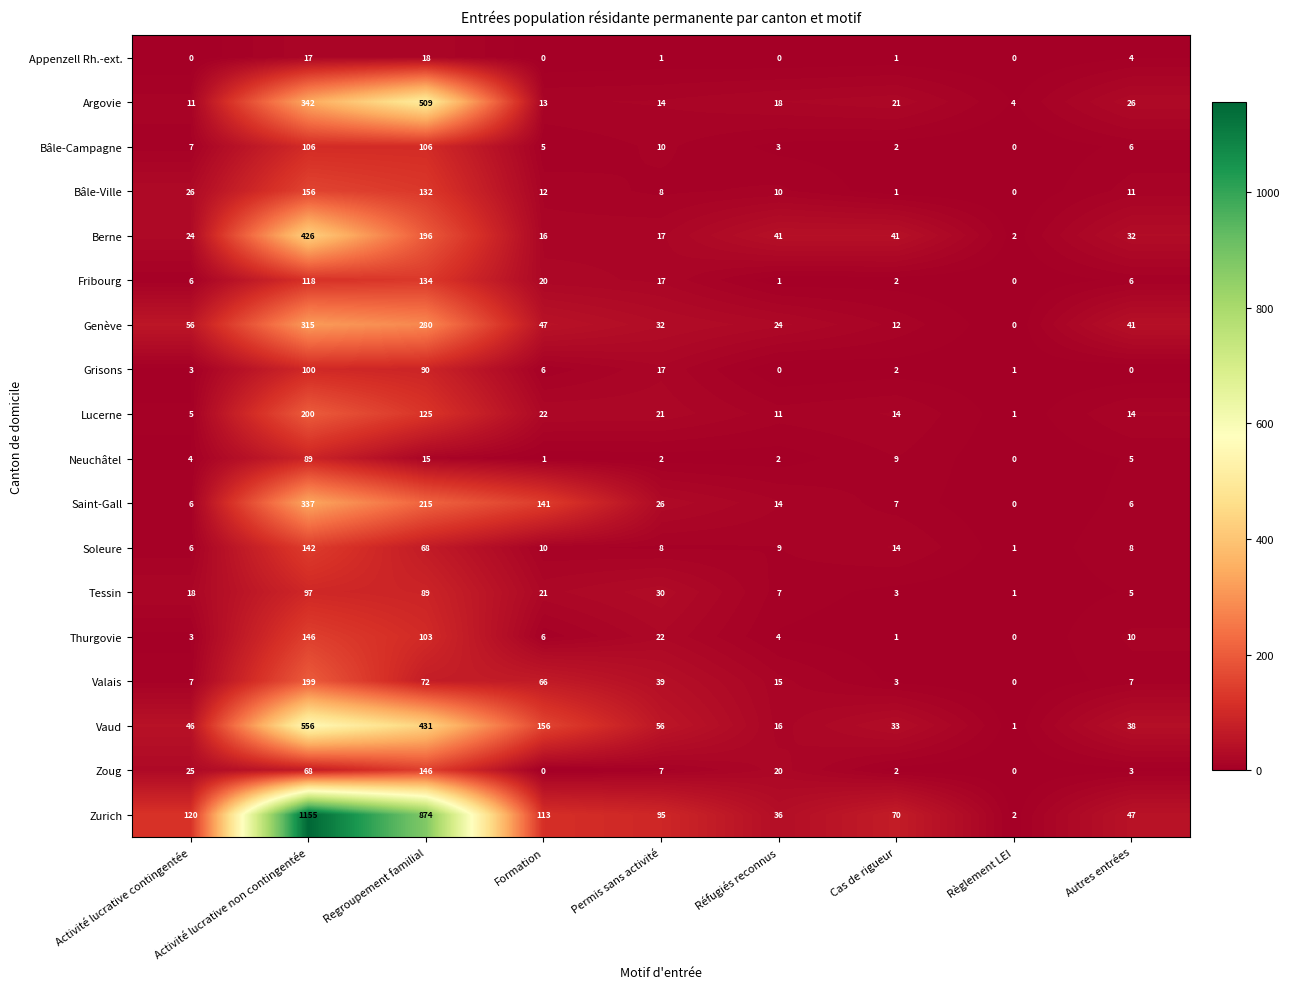

The value of Appenzell Rh.-ext. at Activité lucrative contingentée is 0. True or false?

True